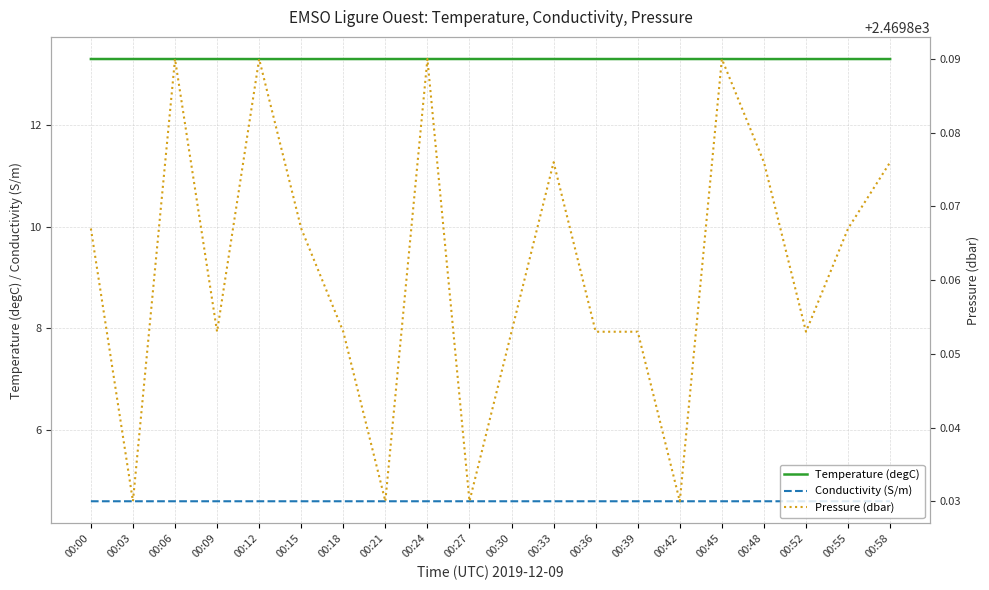

What is the difference between the maximum and second lowest values in the Pressure (dbar) series?

0.1